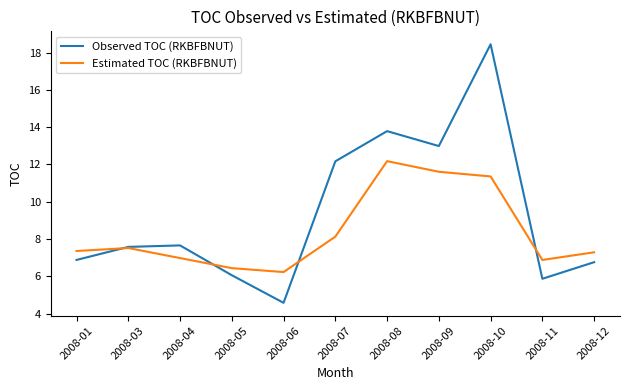

Where is Estimated TOC (RKBFBNUT) nearest to the value 9?

2008-07